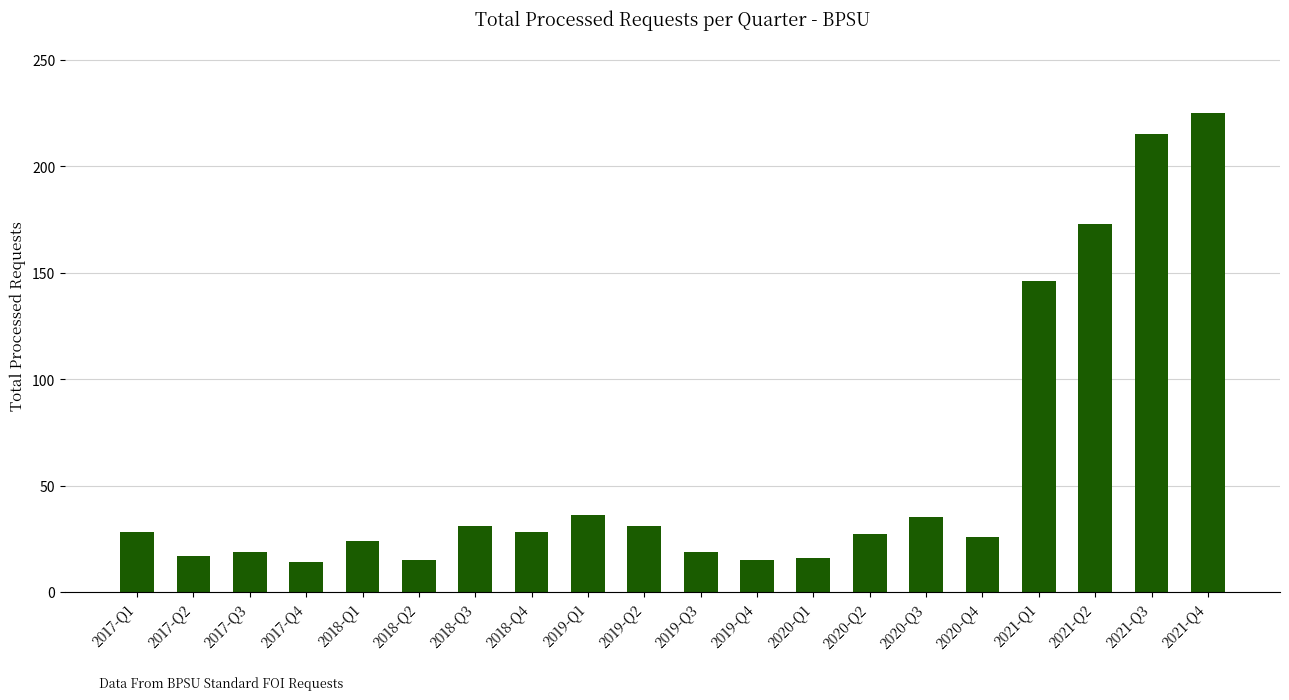

What position from the left is 2018-Q4?

8